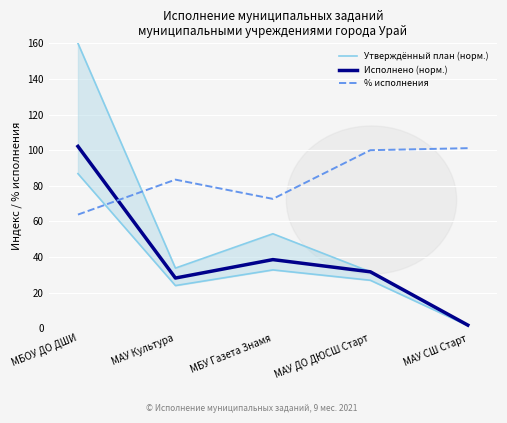

Reading left to right, transcribe all the data shown in this chart.

Утверждённый план (норм.): 160.0	33.8	53.1	31.7	1.8
Исполнено (норм.): 102.1	28.2	38.6	31.7	1.8
% исполнения: 63.8	83.5	72.7	100.0	101.1